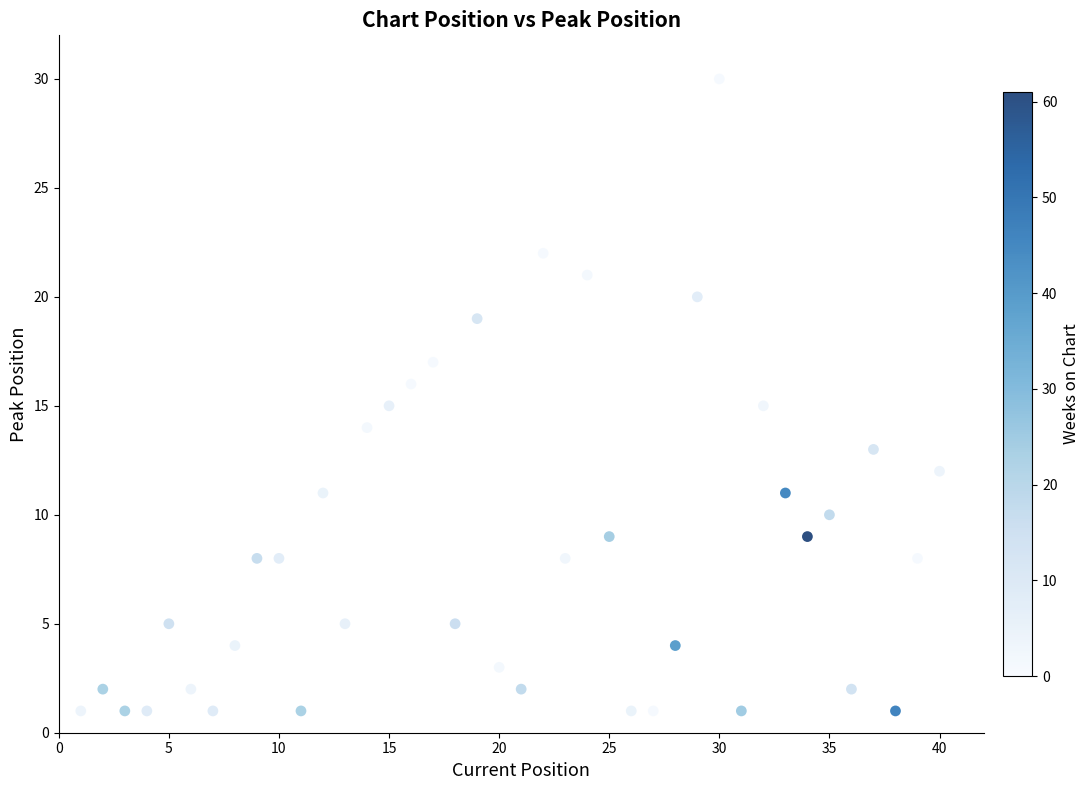

What is the range of Y values (max minus min)?

29